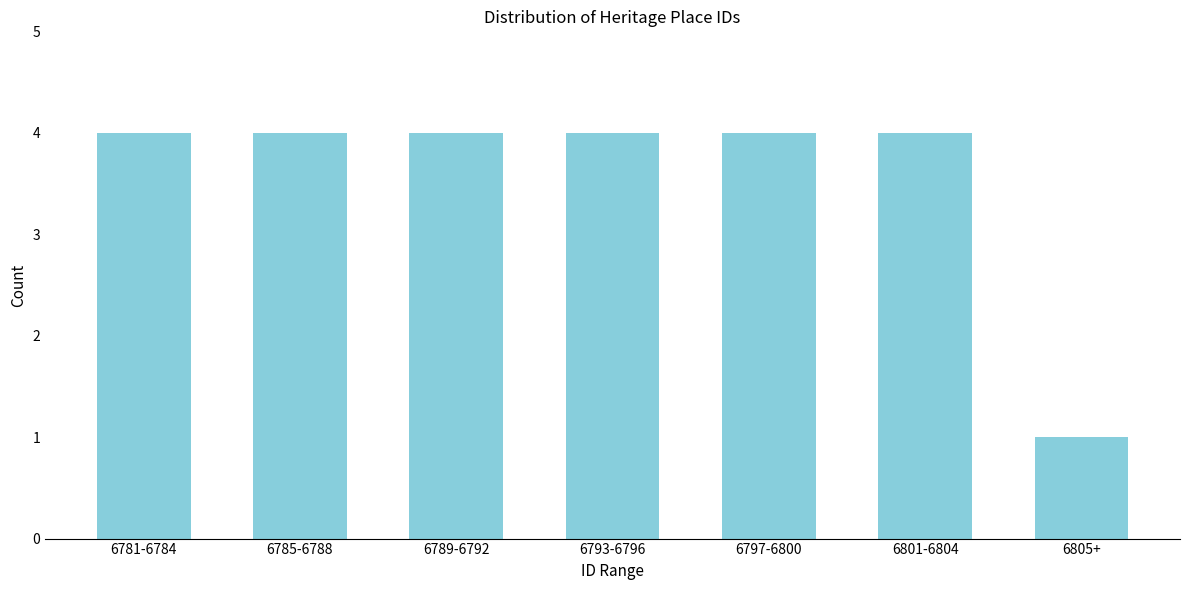

Reading left to right, transcribe all the data shown in this chart.

4	4	4	4	4	4	1